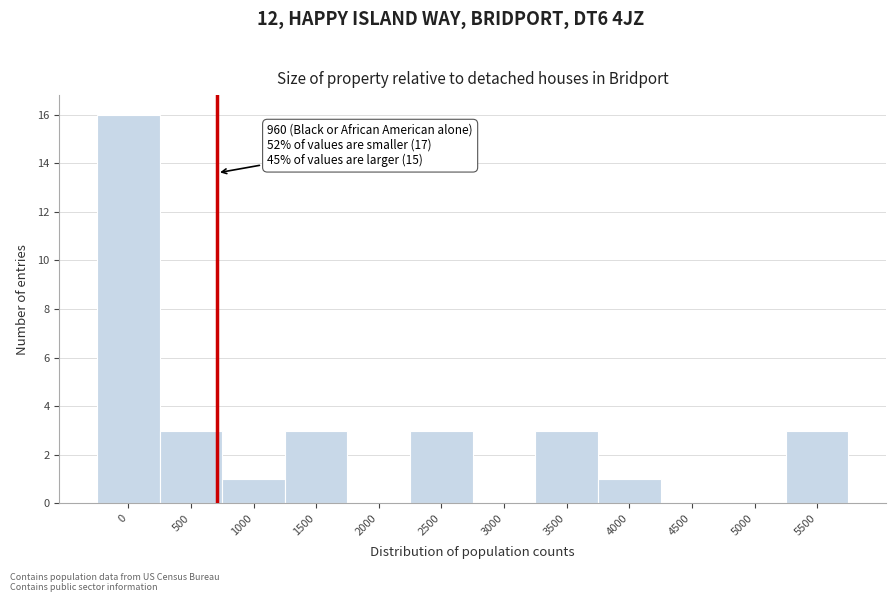

Reading left to right, list all the values displayed in this chart.

0=16	500=3	1000=1	1500=3	2000=0	2500=3	3000=0	3500=3	4000=1	4500=0	5000=0	5500=3